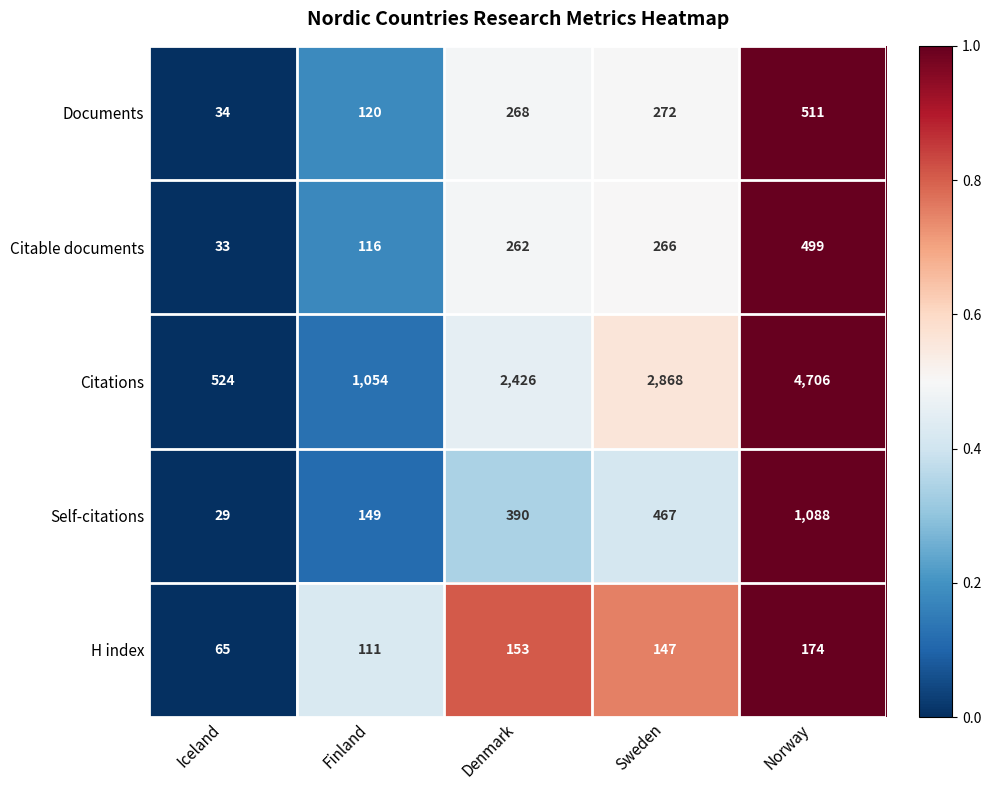

Which label corresponds to the largest value in the chart?

Norway